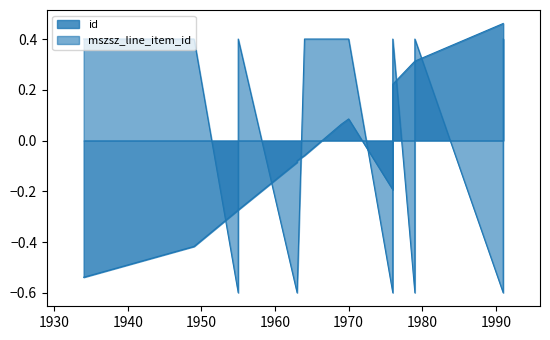

Which label corresponds to the largest value in the chart?

1991